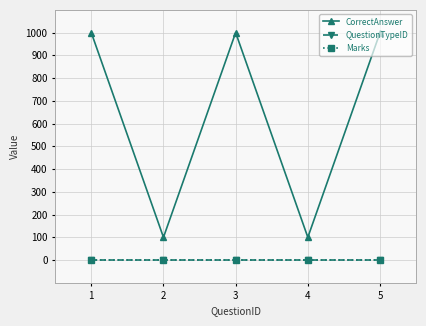

How many lines are shown in the chart?

3